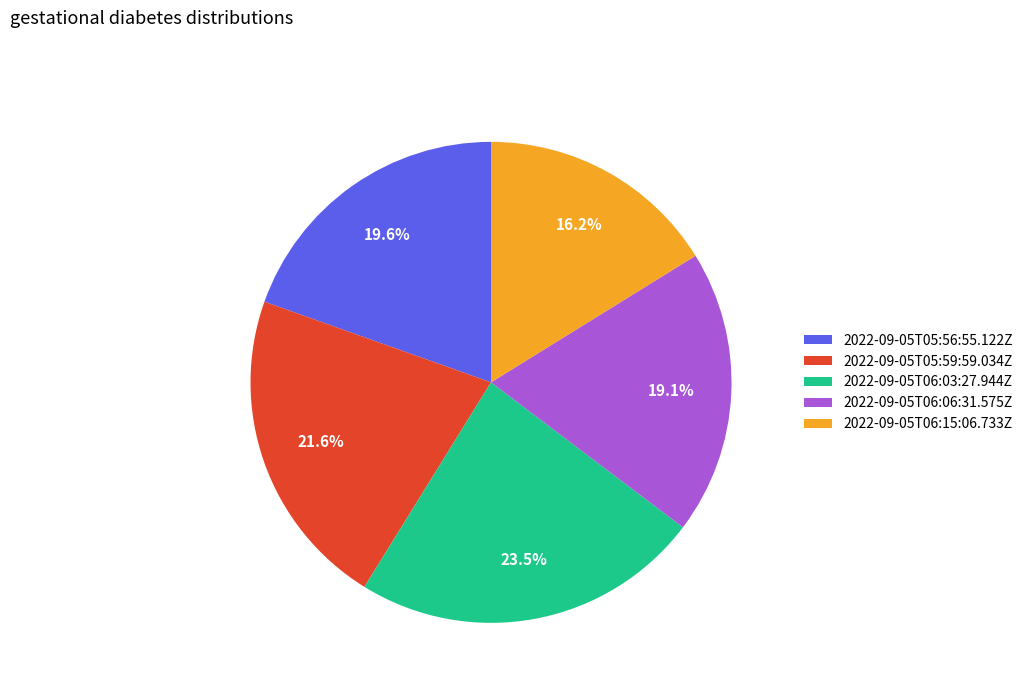

Is the sum of 2022-09-05T05:56:55.122Z and 2022-09-05T06:03:27.944Z greater than half?

No